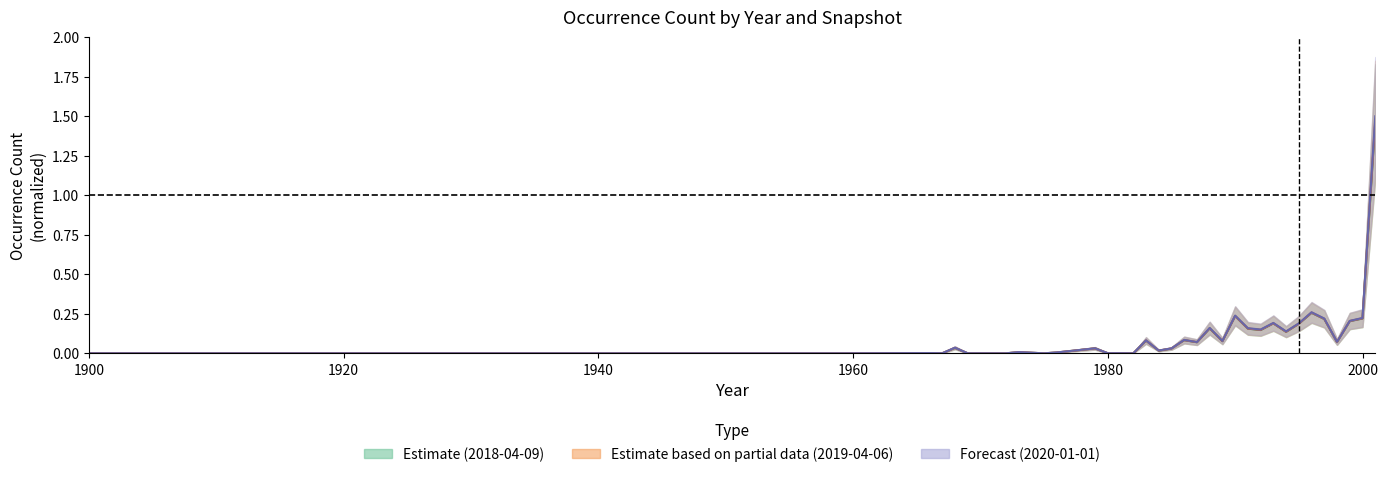

What is the sum of all 2019-04-06 values?

4.1